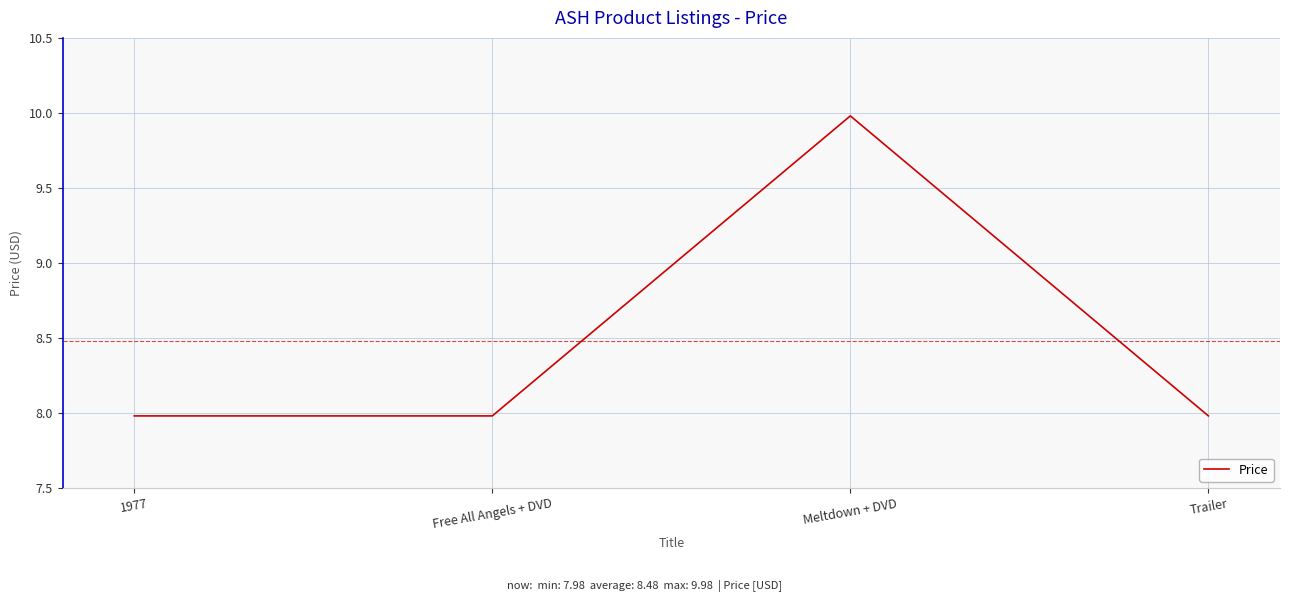

What is the sum of all values?

33.9